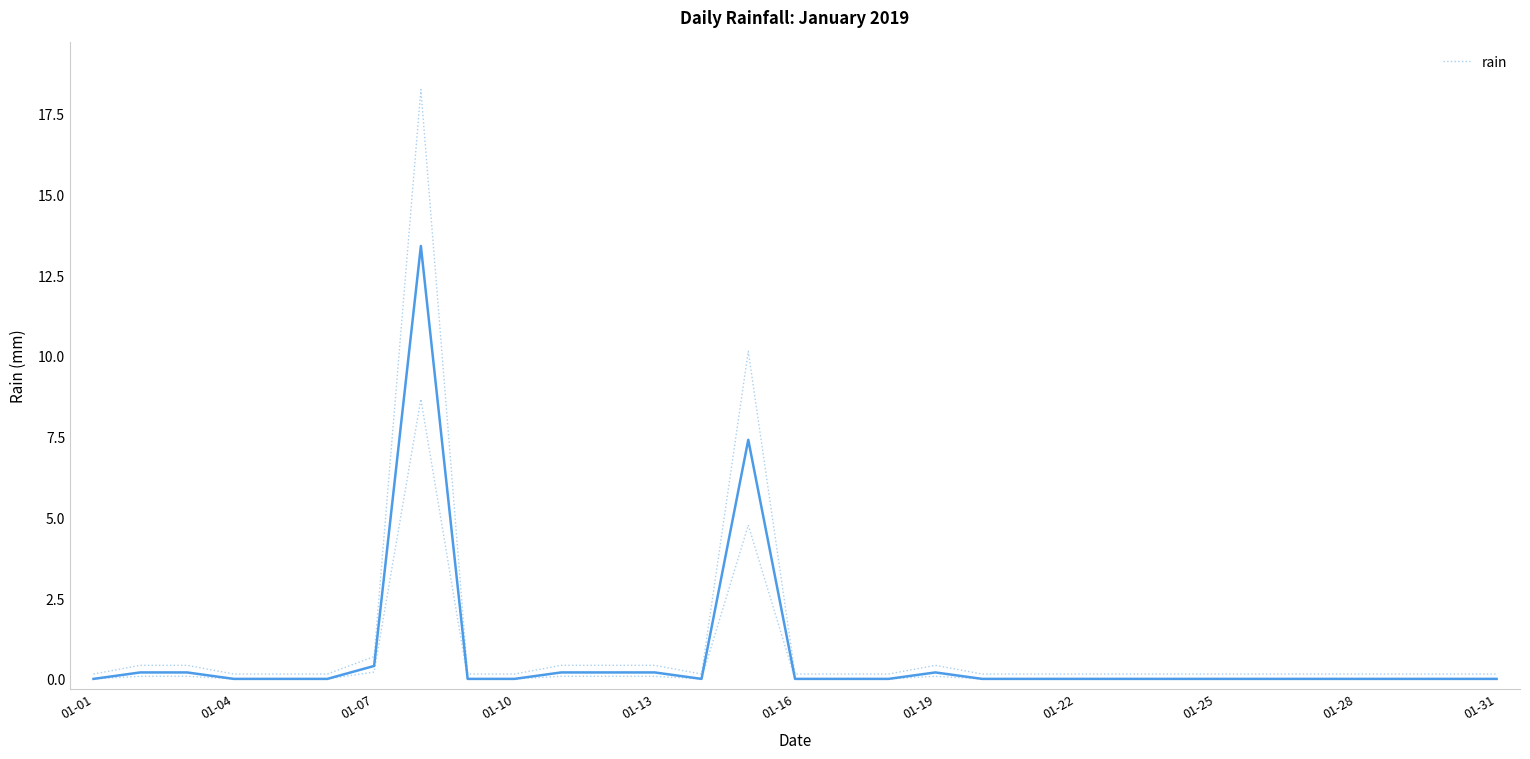

Is it true that the value at 19 is 0.0?

True